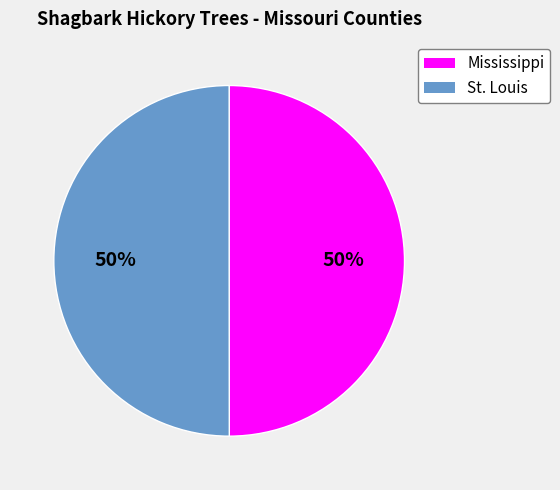

Is it true that Mississippi is 38% of the pie?

False